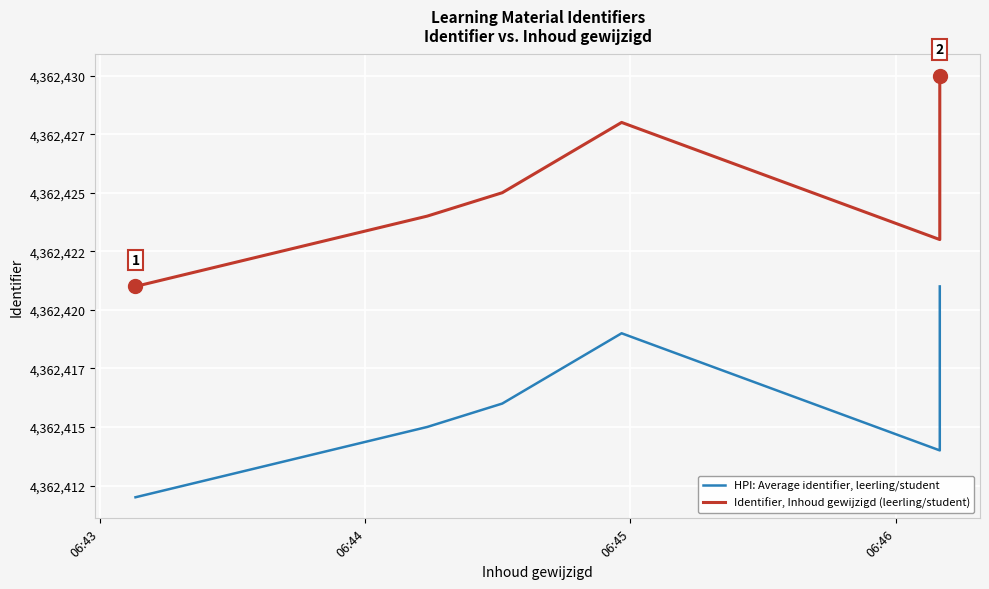

True or false: HPI: Average identifier, leerling/student and Identifier, Inhoud gewijzigd (leerling/student) intersect in this chart.

False